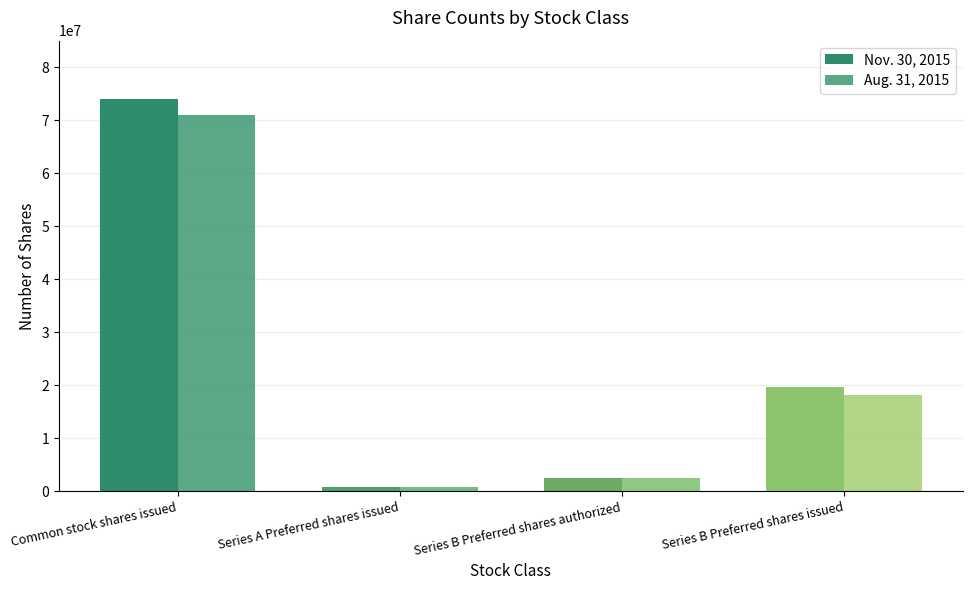

Reading left to right, transcribe all the data shown in this chart.

Nov. 30, 2015: 73890063	878639	2500000	19596051
Aug. 31, 2015: 70967340	881360	2500000	18141051